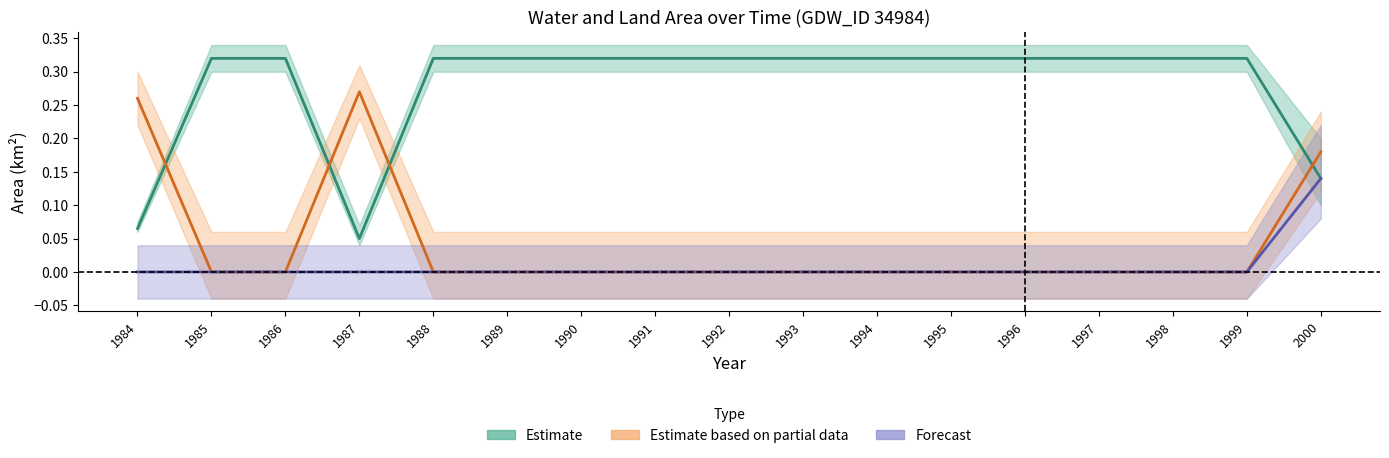

Reading left to right, list all the values displayed in this chart.

Estimate: 0.1	0.3	0.3	0.1	0.3	0.3	0.3	0.3	0.3	0.3	0.3	0.3	0.3	0.3	0.3	0.3	0.1
Estimate based on partial data: 0.3	0.0	0.0	0.3	0.0	0.0	0.0	0.0	0.0	0.0	0.0	0.0	0.0	0.0	0.0	0.0	0.2
Forecast: 0.0	0.0	0.0	0.0	0.0	0.0	0.0	0.0	0.0	0.0	0.0	0.0	0.0	0.0	0.0	0.0	0.1